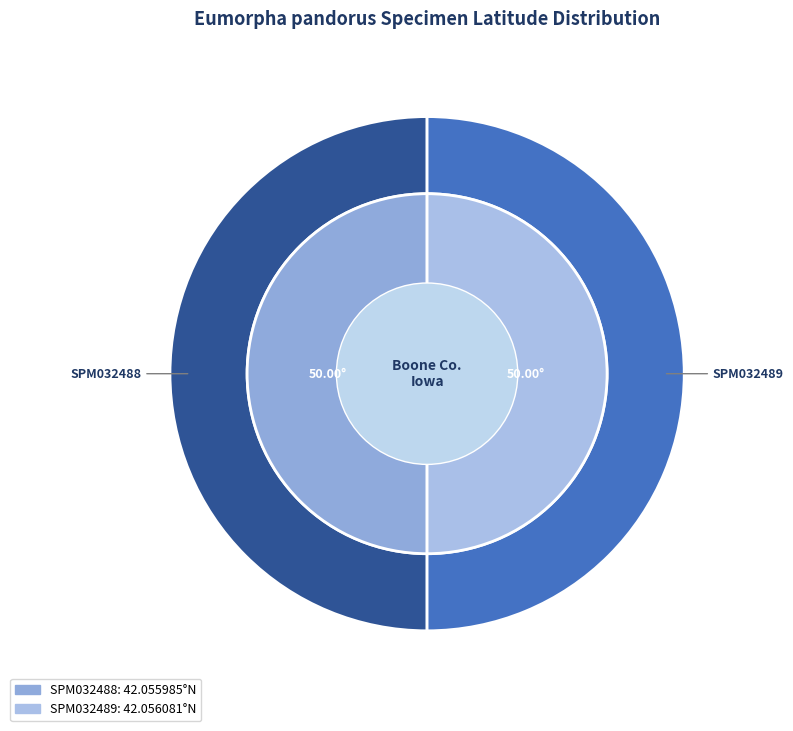

What portion of the pie excludes SPM032489?

50.0%